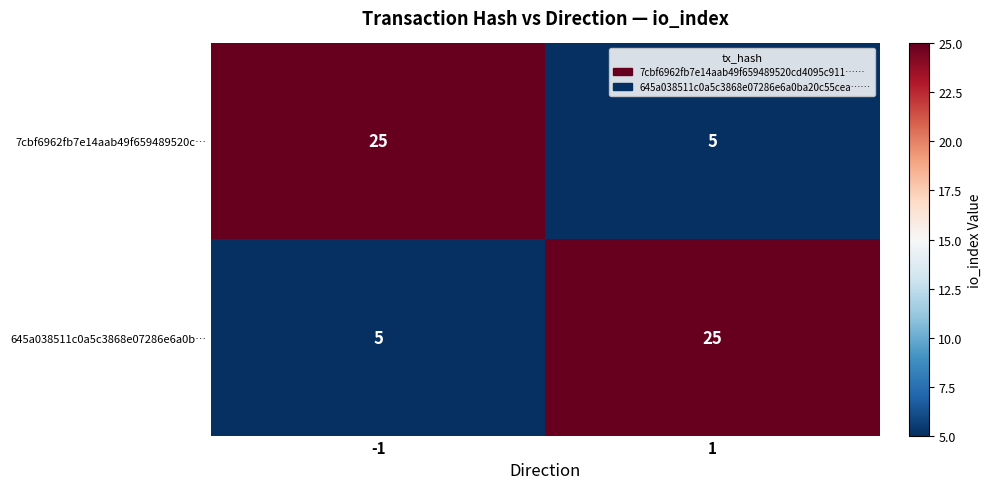

What is the spread (max minus min) of values at -1?

20